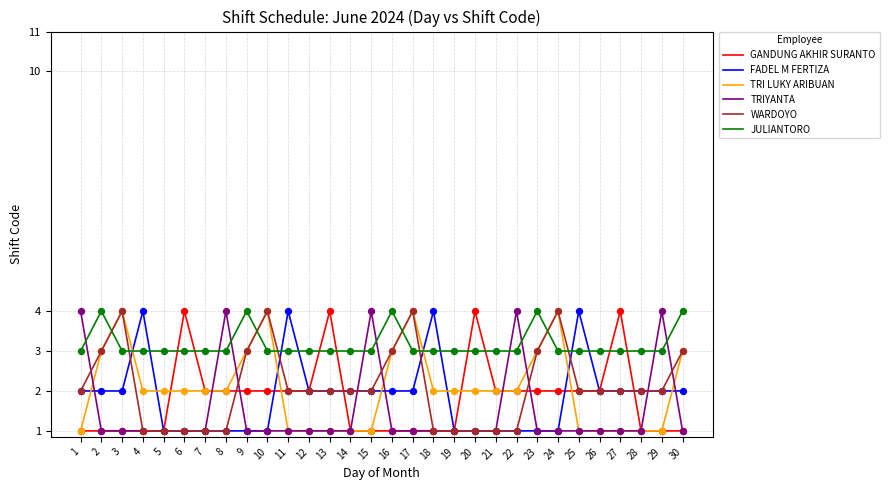

Which series changed the most between 26 and 30?

TRI LUKY ARIBUAN